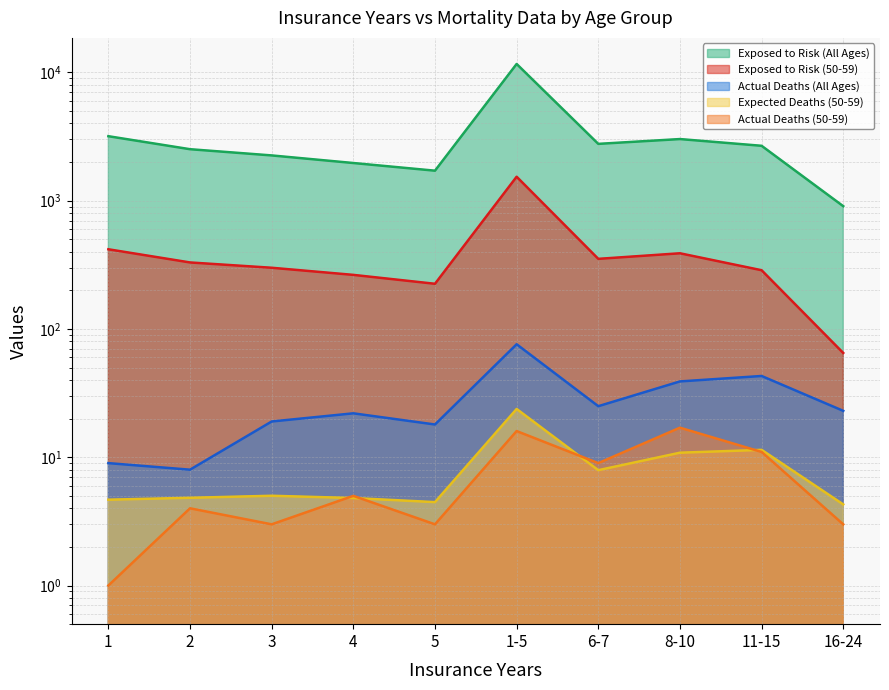

What is the label of the 7th point from the left?

6-7